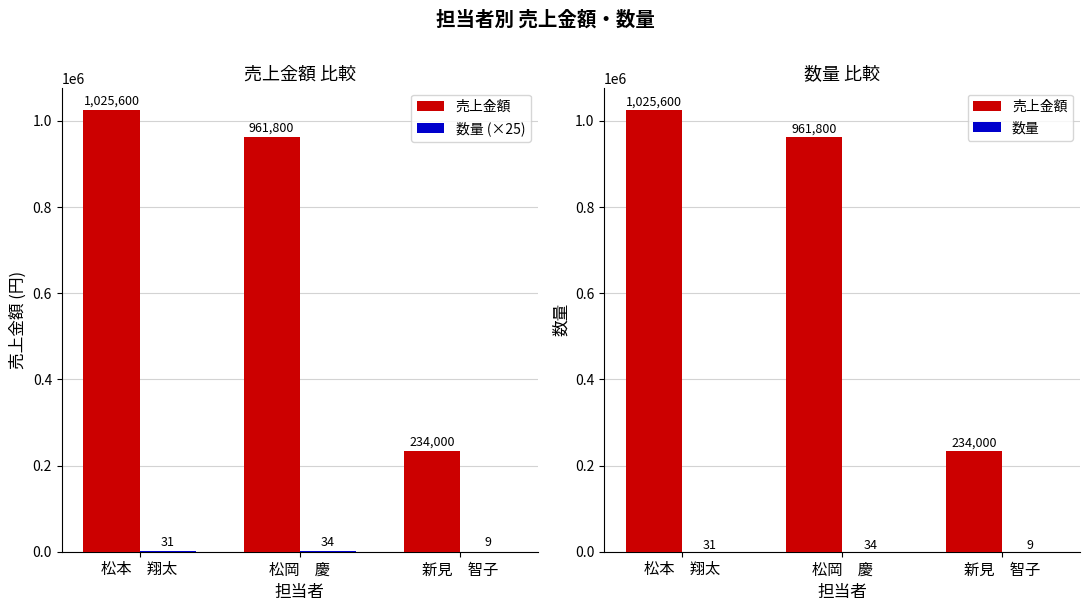

Does the chart contain any negative values?

No